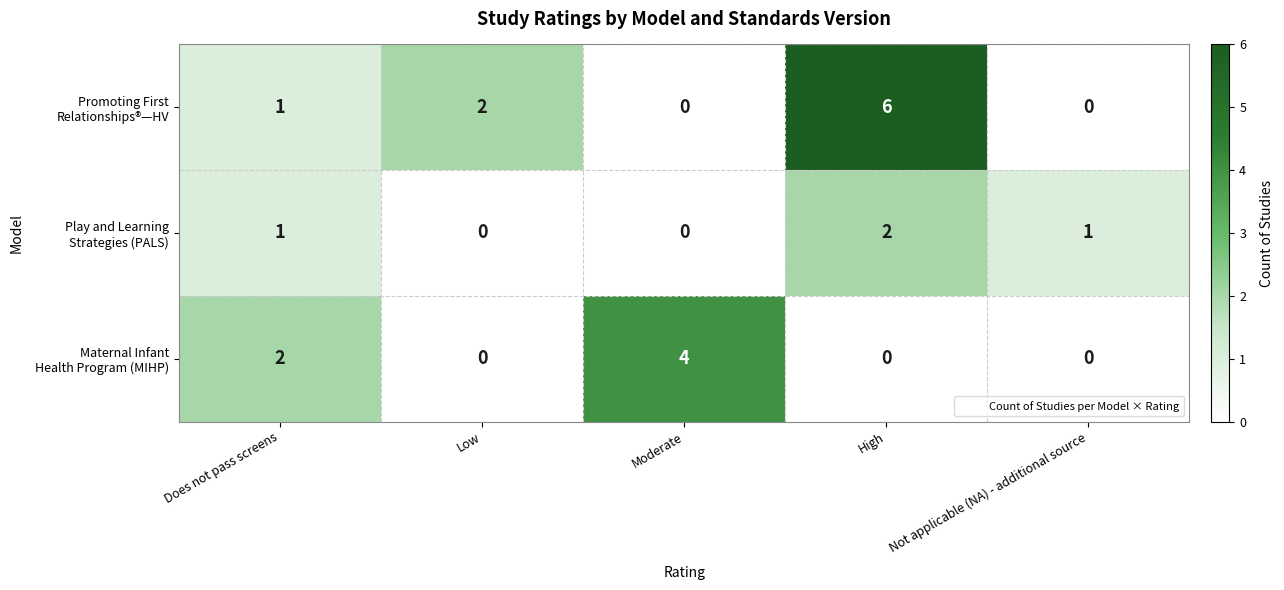

What is the total value across all series at High?

8